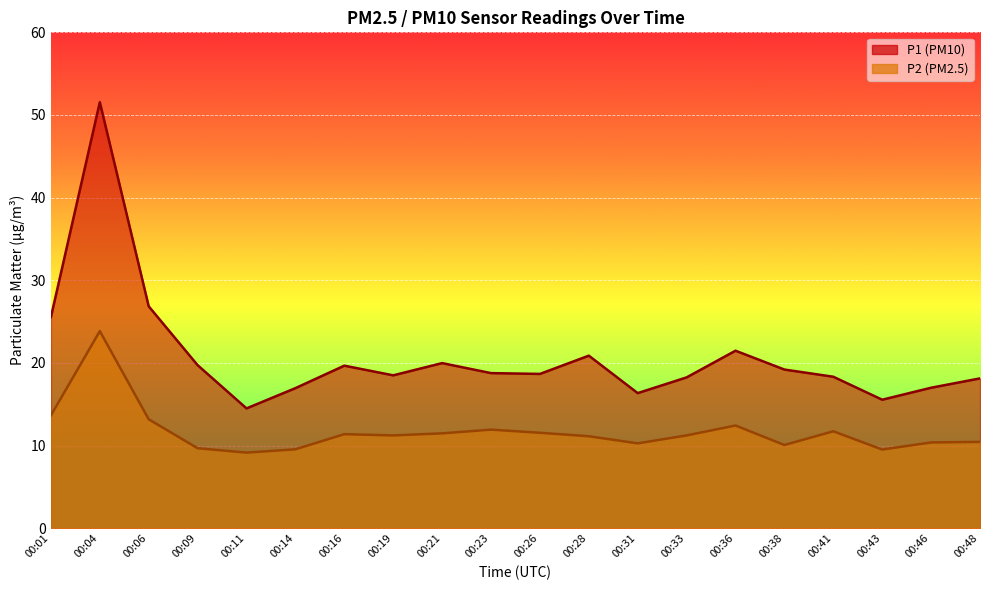

Does the chart display data point markers on the line(s)?

No